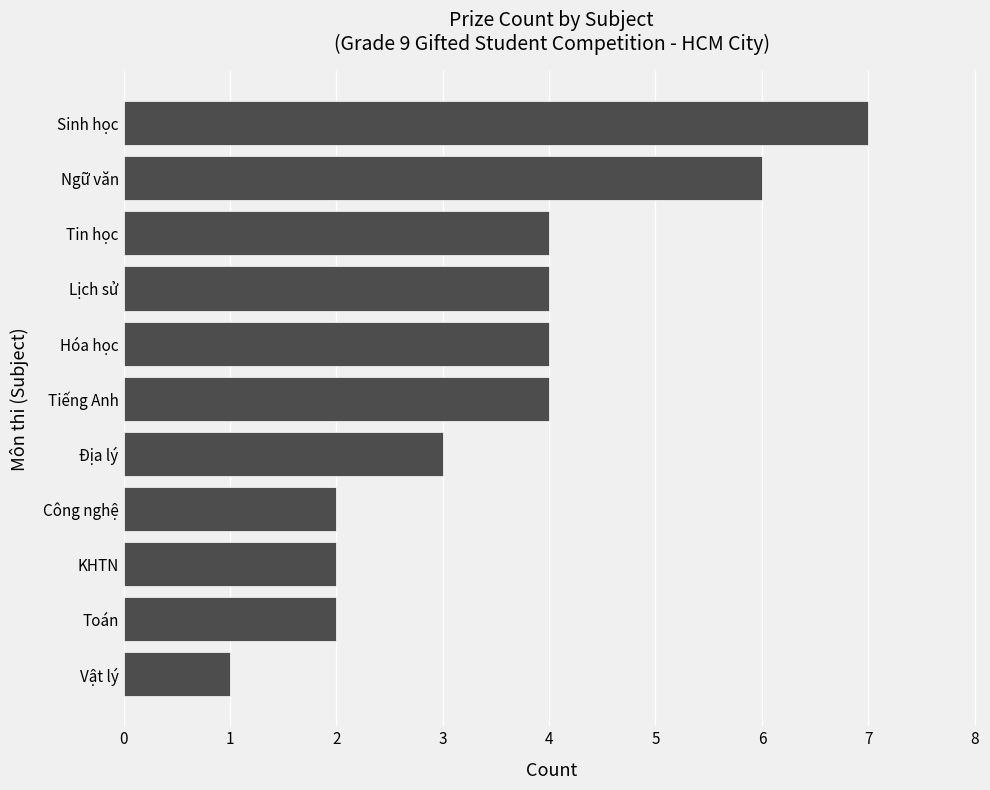

How many bars are there in total?

11